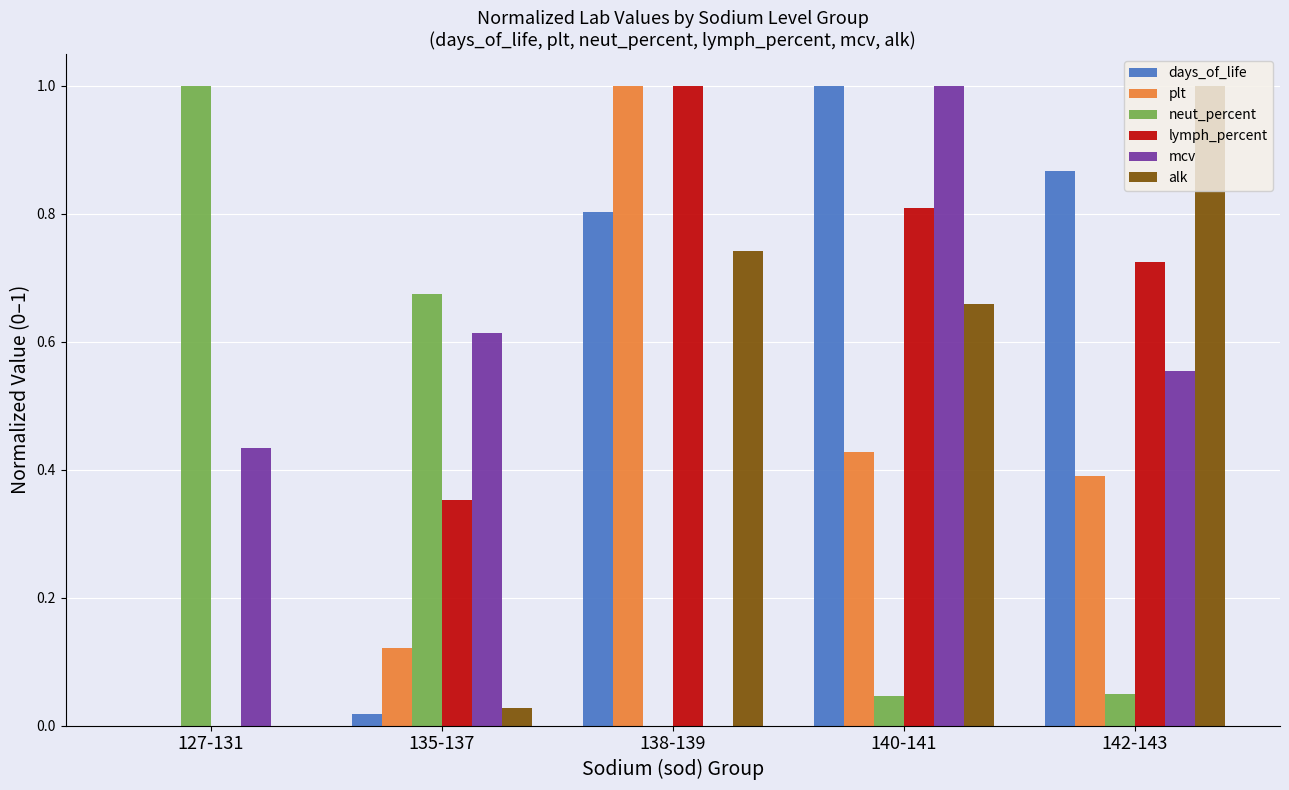

At which category is the sum across all series the highest?

140-141